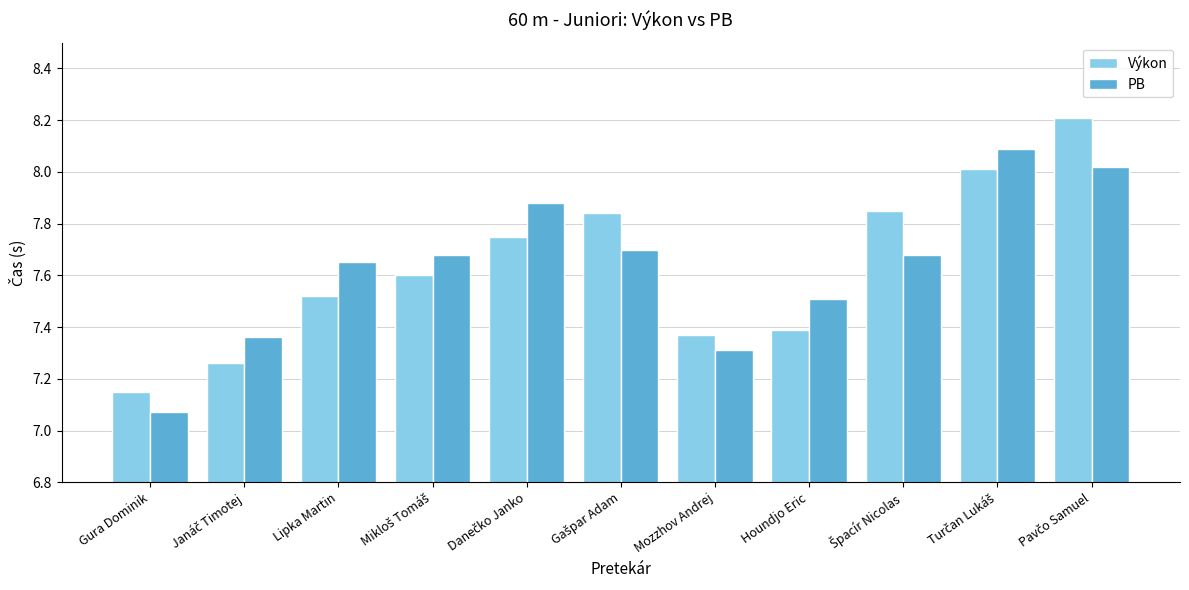

What is the sum of all PB values?

84.0